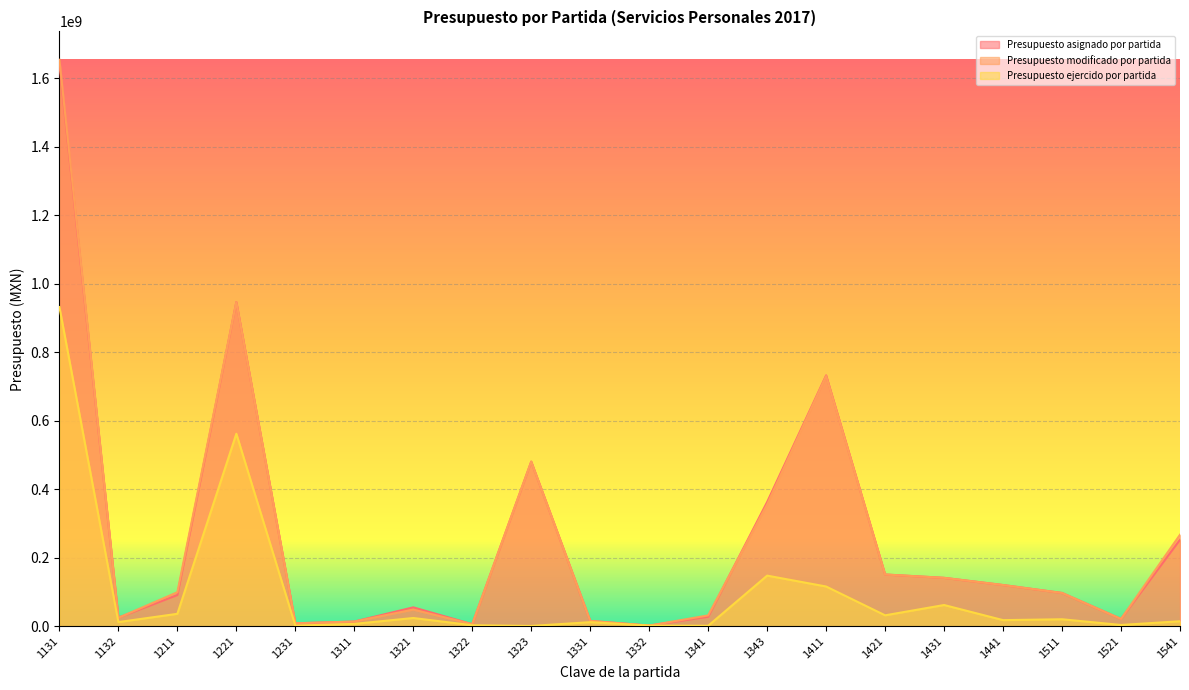

At which label does Presupuesto modificado por partida reach its minimum?

1332